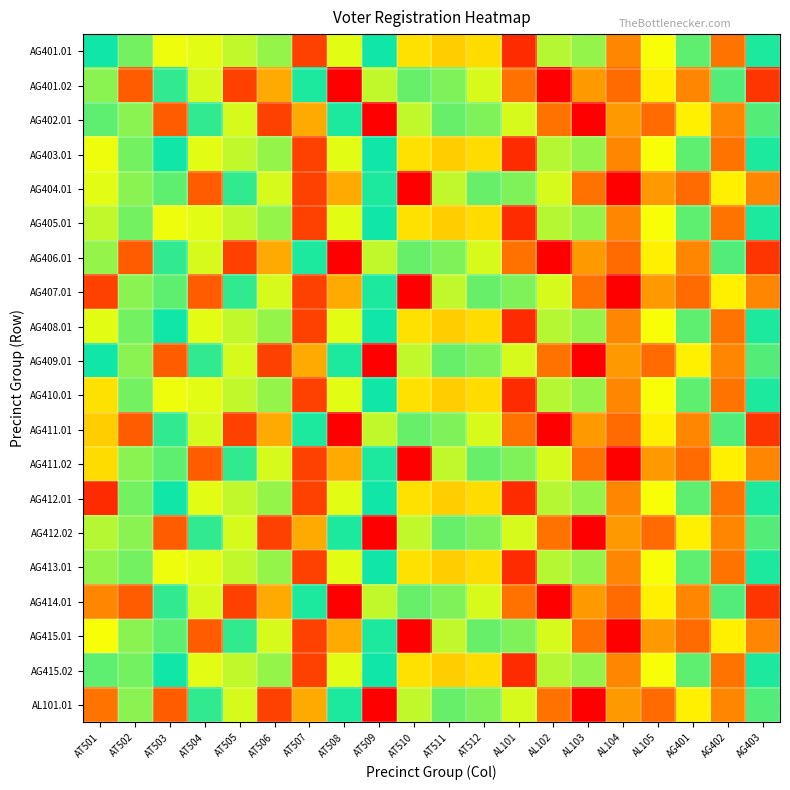

Rank the series by their maximum value, from highest to lowest.

AG401.02, AG402.01, AG404.01, AG406.01, AG407.01, AG409.01, AG411.01, AG411.02, AG412.02, AG414.01, AG415.01, AL101.01, AG401.01, AG403.01, AG405.01, AG408.01, AG410.01, AG412.01, AG413.01, AG415.02